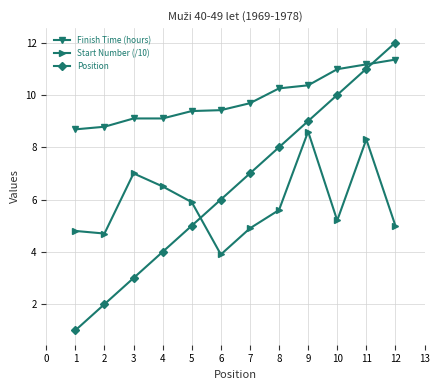

What is the value of the Position point at the 7th from the left?

7.0